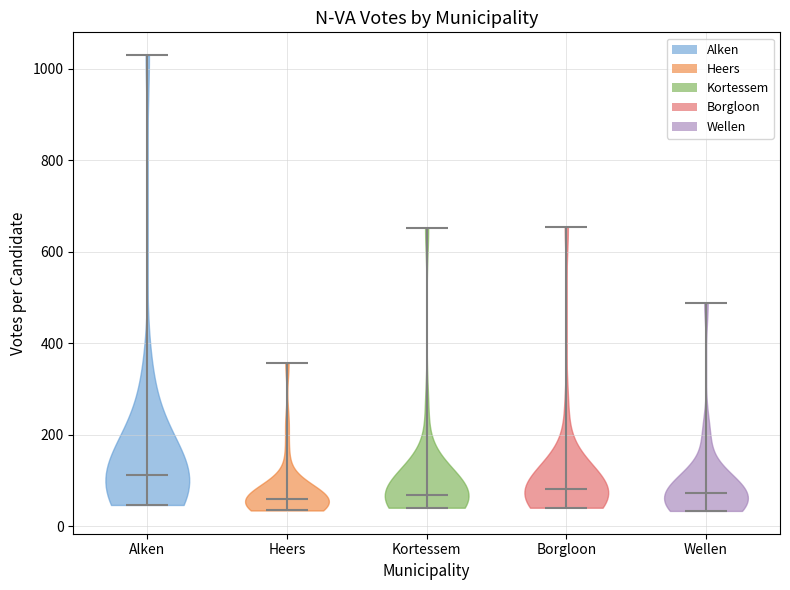

What is the lowest point the violin for Heers reaches on the y-axis? The values are not printed on the chart, so give them approximately, as read against the axis.

40